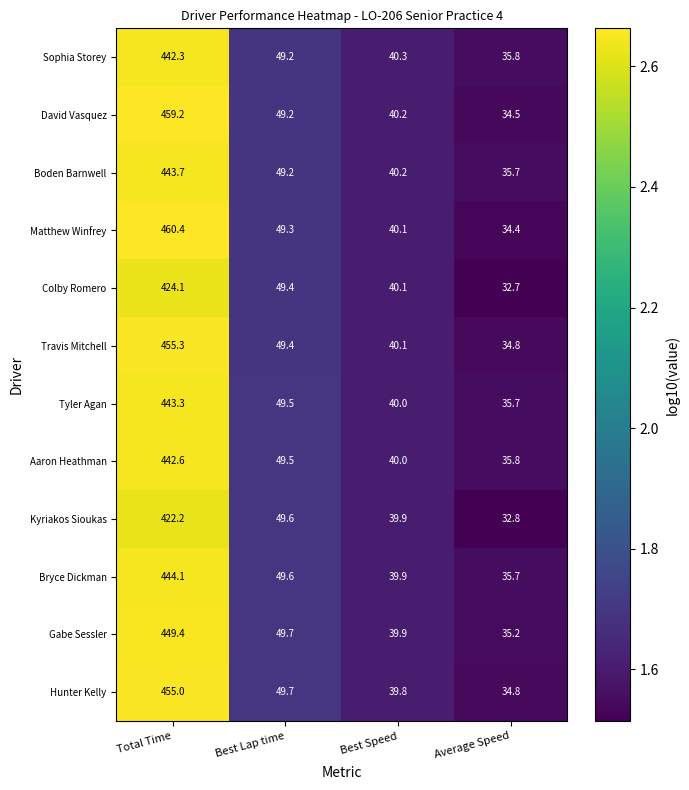

What is the difference between the maximum and minimum values in the Colby Romero series?

391.4